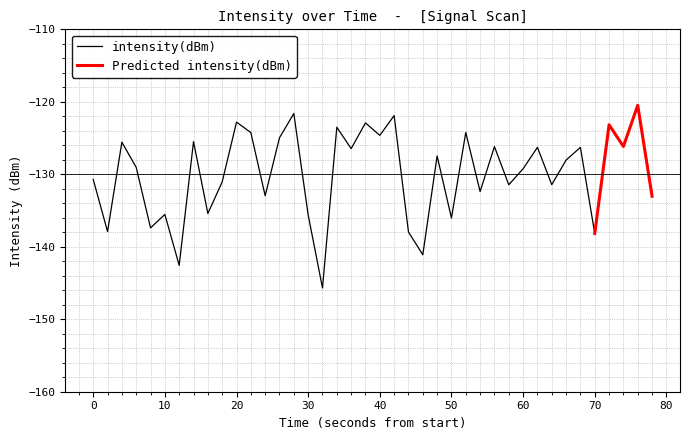

The value of intensity(dBm) at 20 is -122.8. True or false?

True